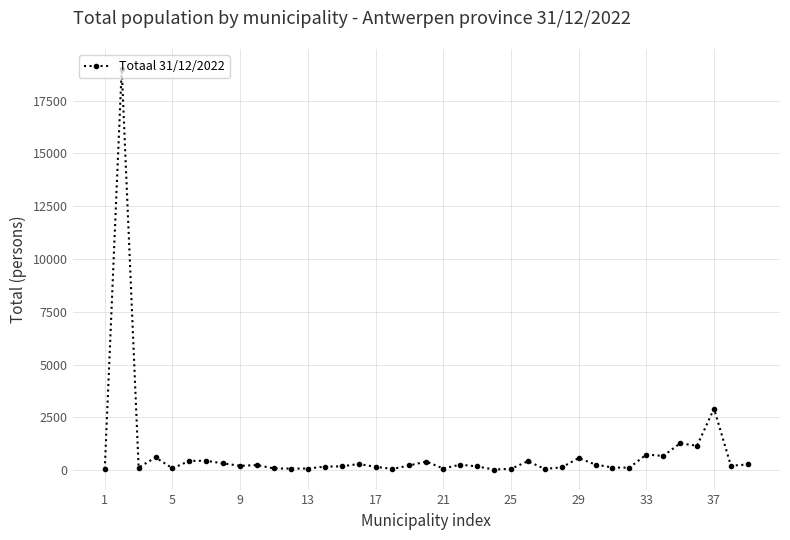

What is the sum of all values?

32731